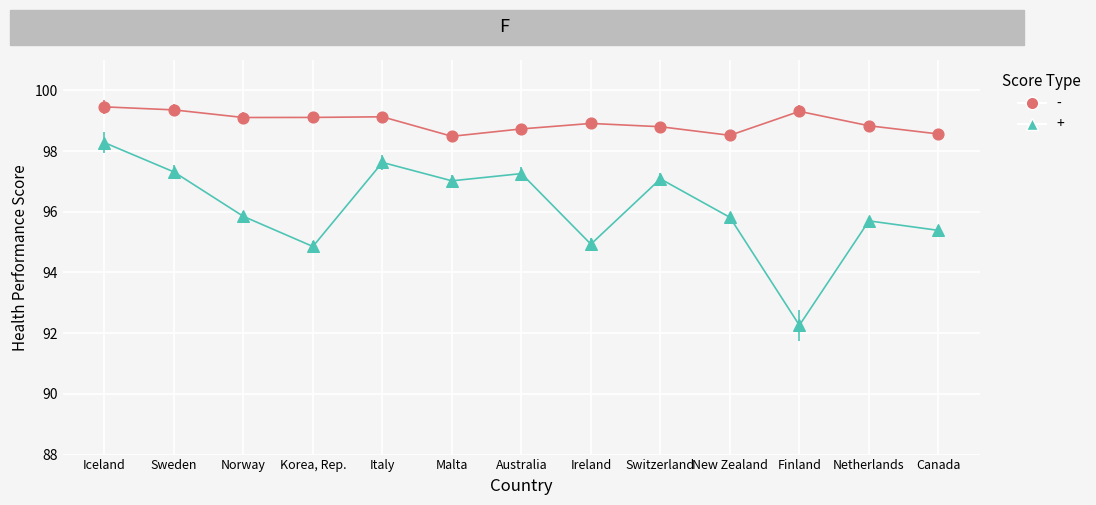

What is the difference between the highest and lowest values at Switzerland?

1.7